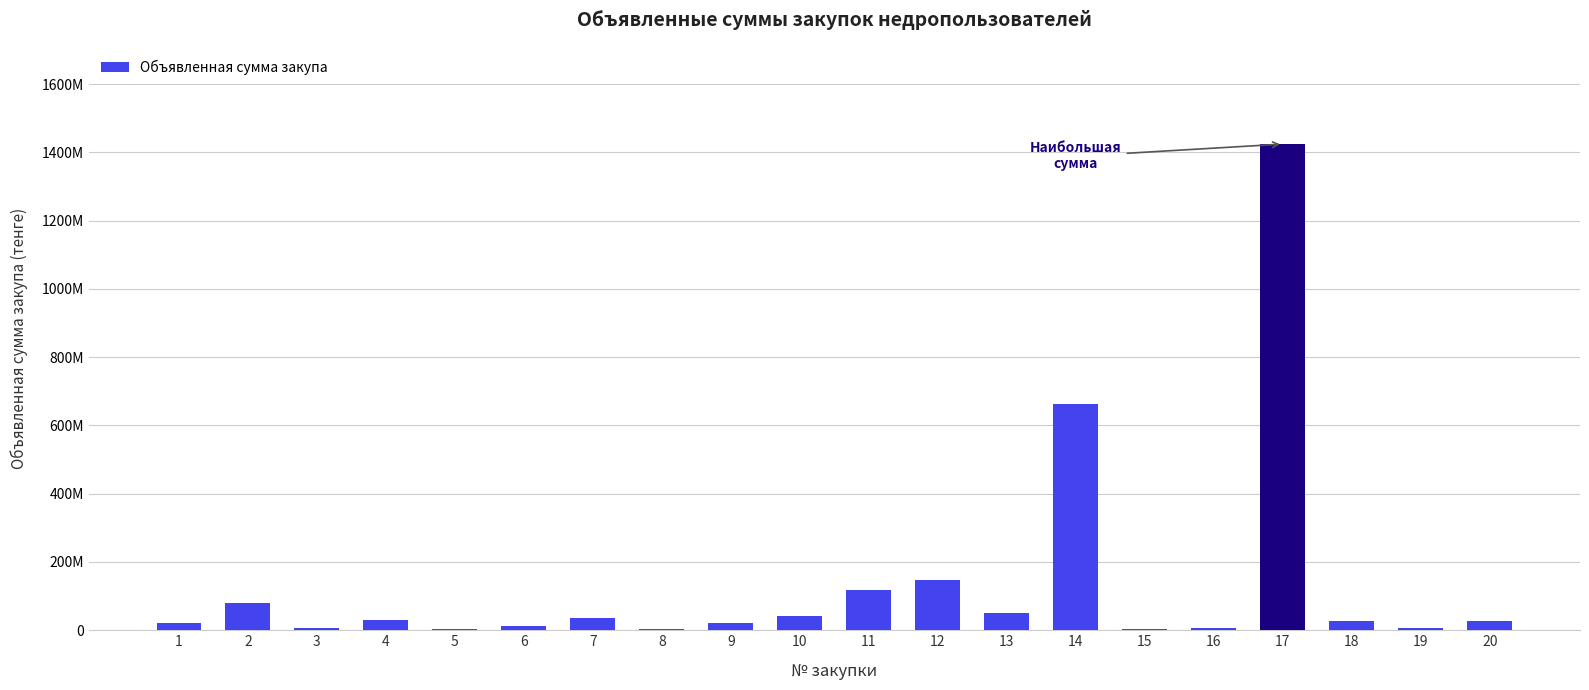

Between 19 and 16, which is larger?

19